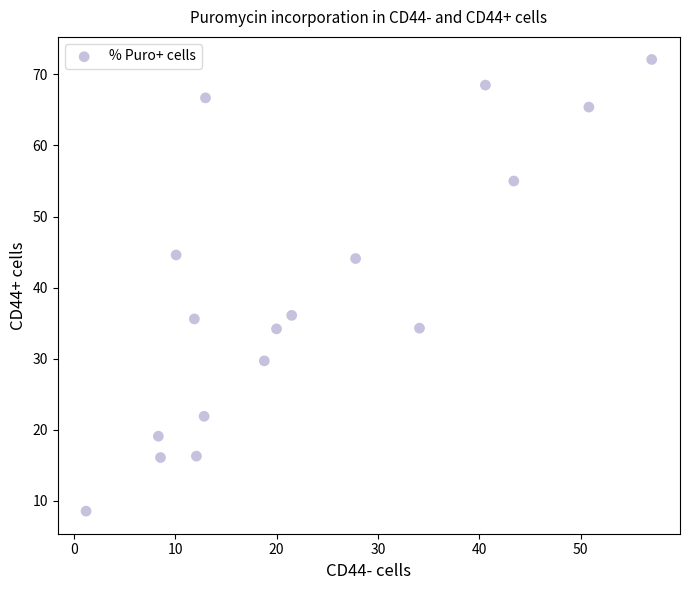

What is the range of X values (max minus min)?

55.8